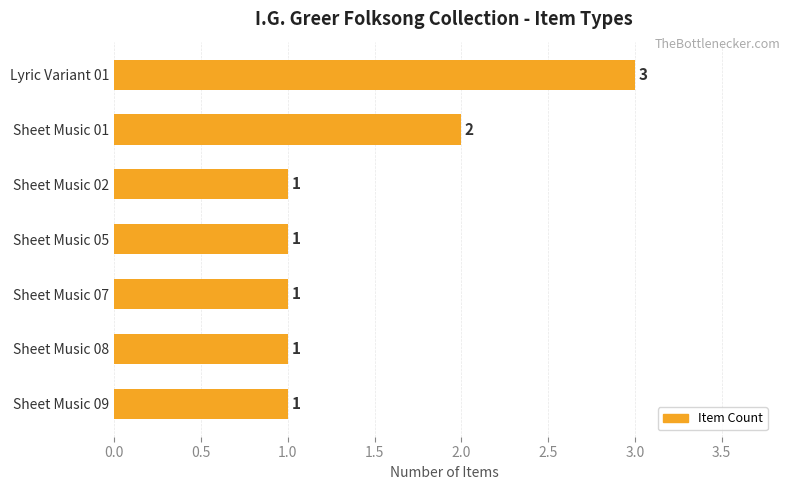

What is the maximum value shown in the chart?

3